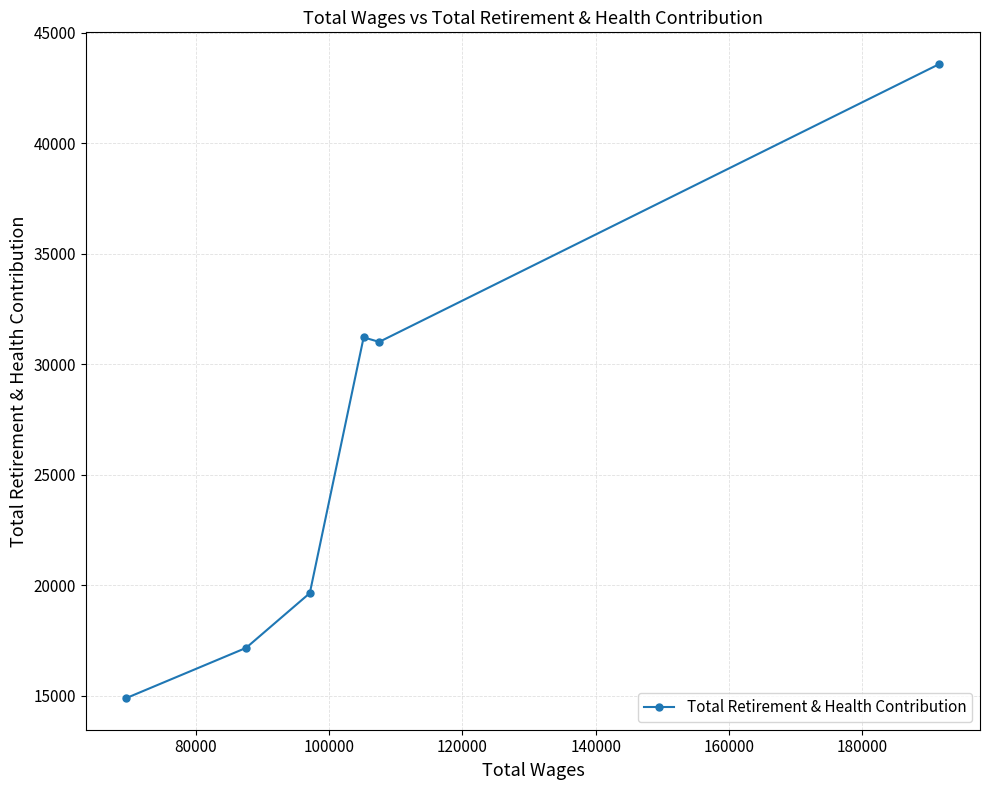

What is the difference between the maximum and minimum values?

28699